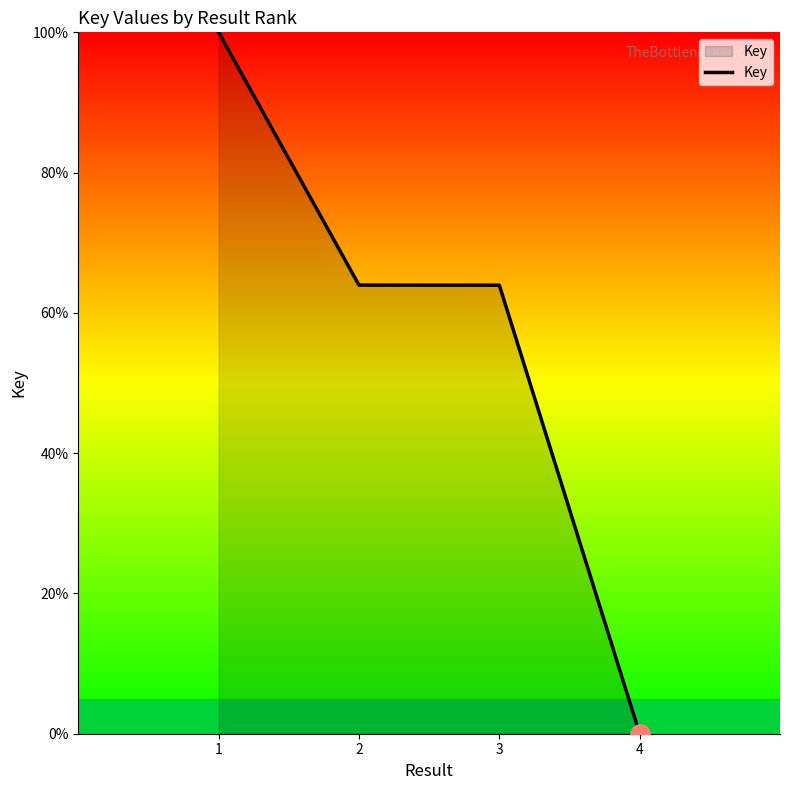

True or false: there are more than 1 points higher than both neighbors.

False